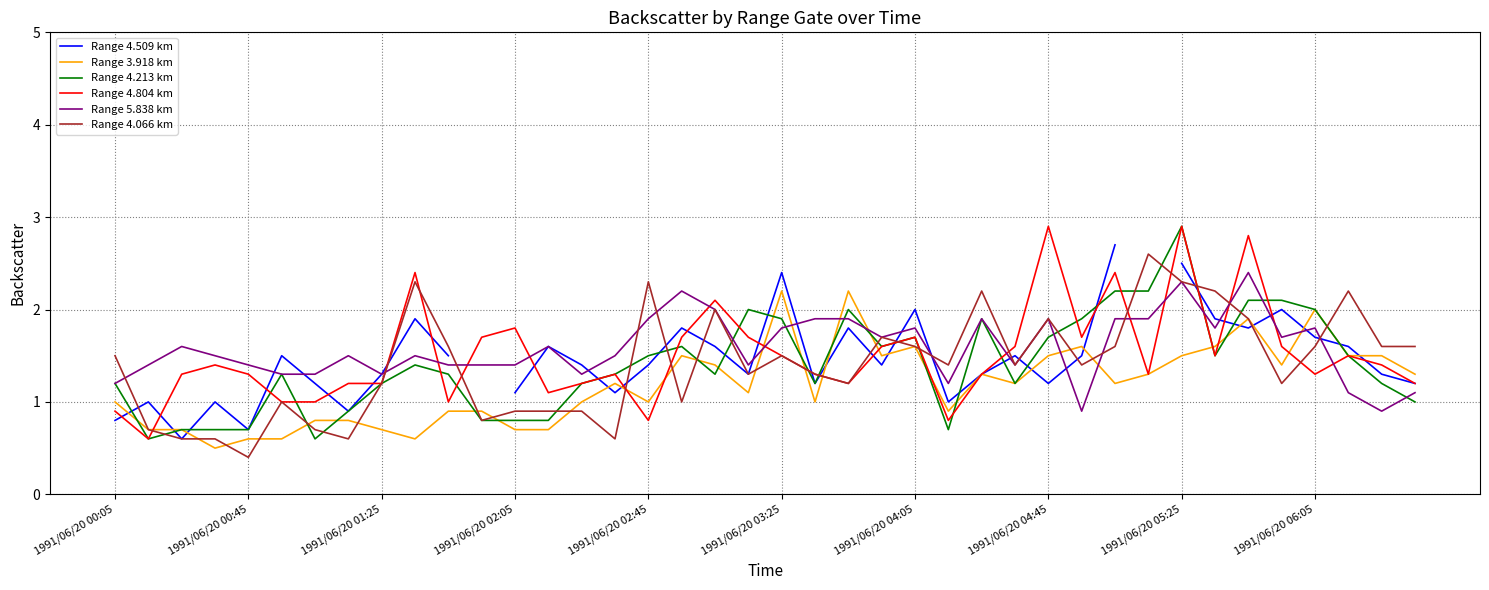

Which series has the largest total across all categories?

Range 5.838 km